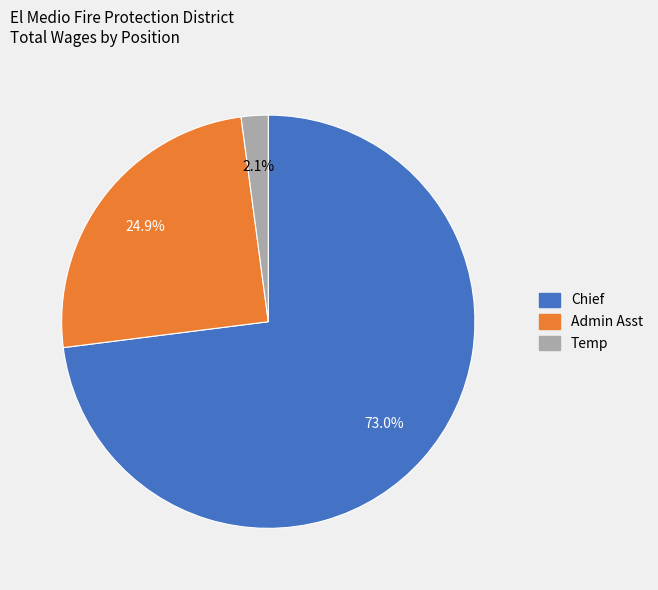

Count the number of slices in the pie.

3